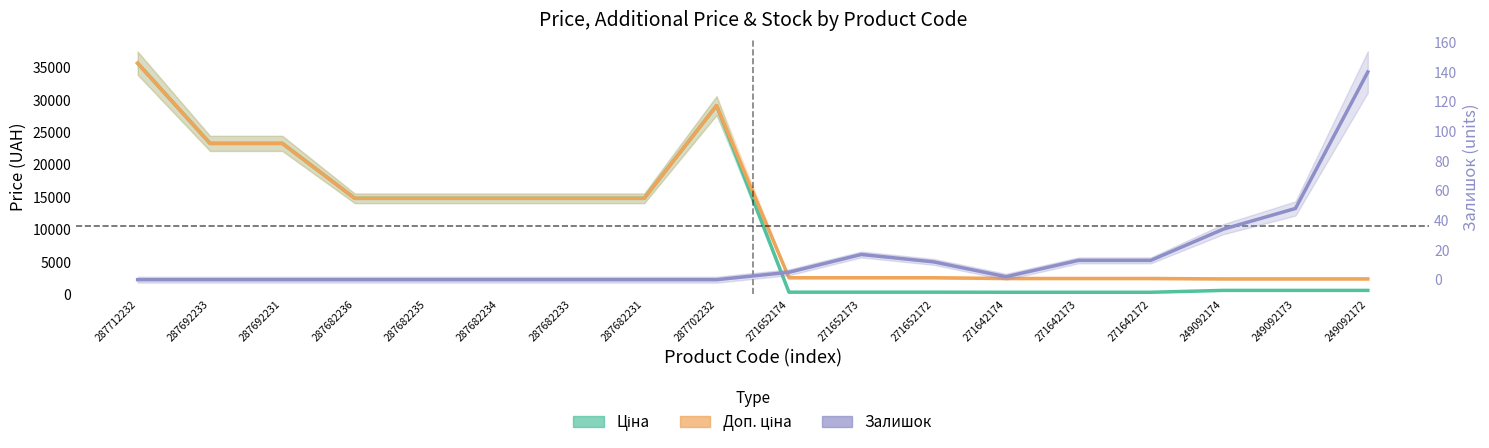

Which series changed the most between 287702232 and 249092174?

Ціна